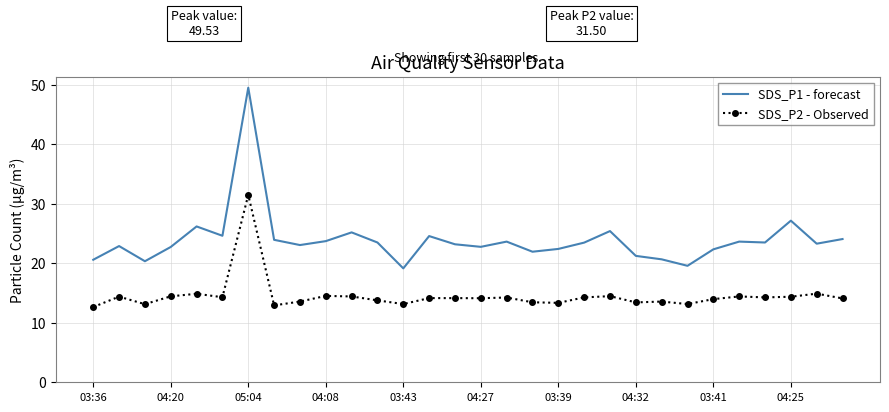

List the series in order of their peak value, lowest first.

SDS_P2 - Observed, SDS_P1 - forecast